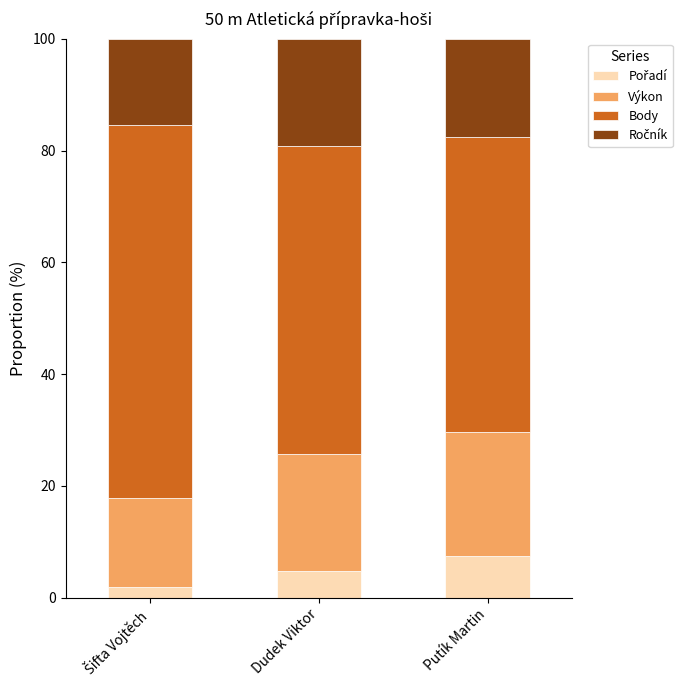

What is the total value across all series at Putík Martin?

100.0